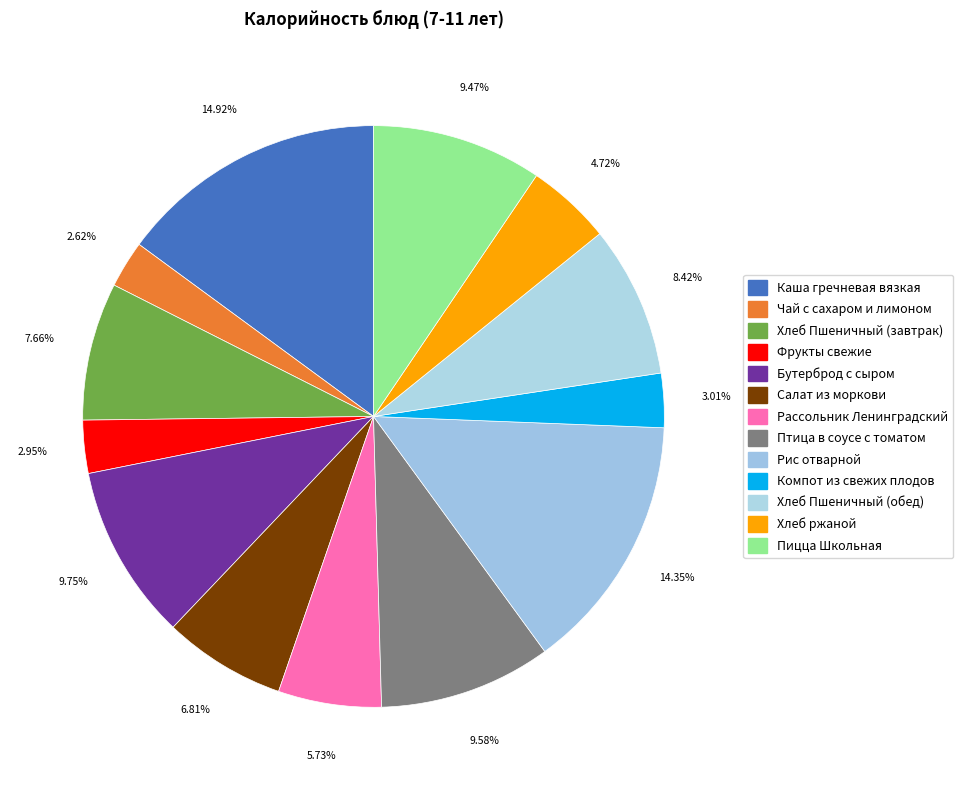

What portion of the pie excludes Чай с сахаром и лимоном?

97.4%